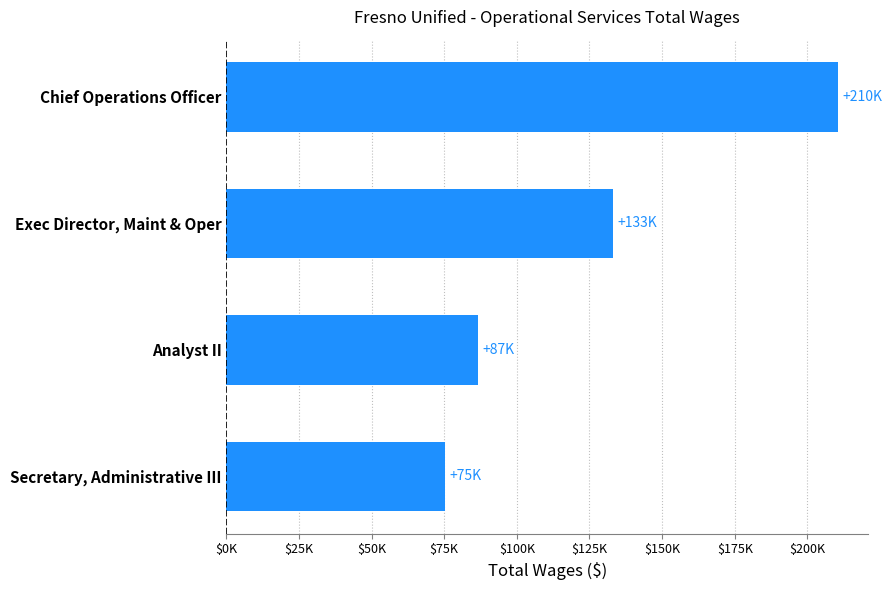

List the labels in order of value, smallest first.

Secretary, Administrative III, Analyst II, Exec Director, Maint & Oper, Chief Operations Officer